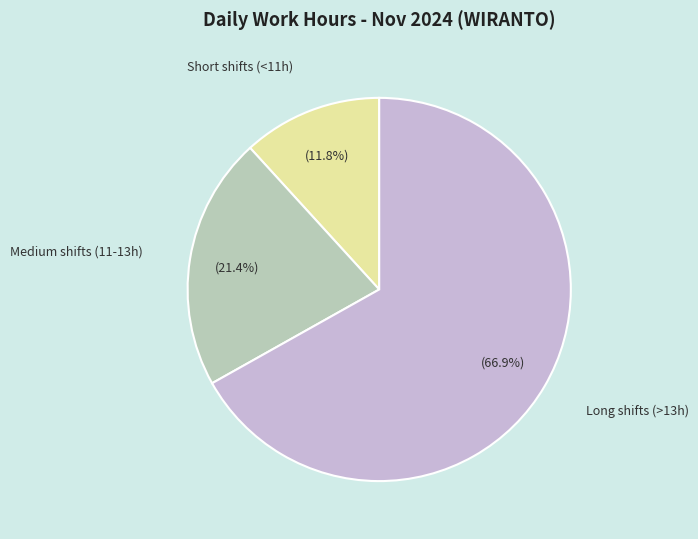

Is there any slice that represents more than half of the pie?

Yes